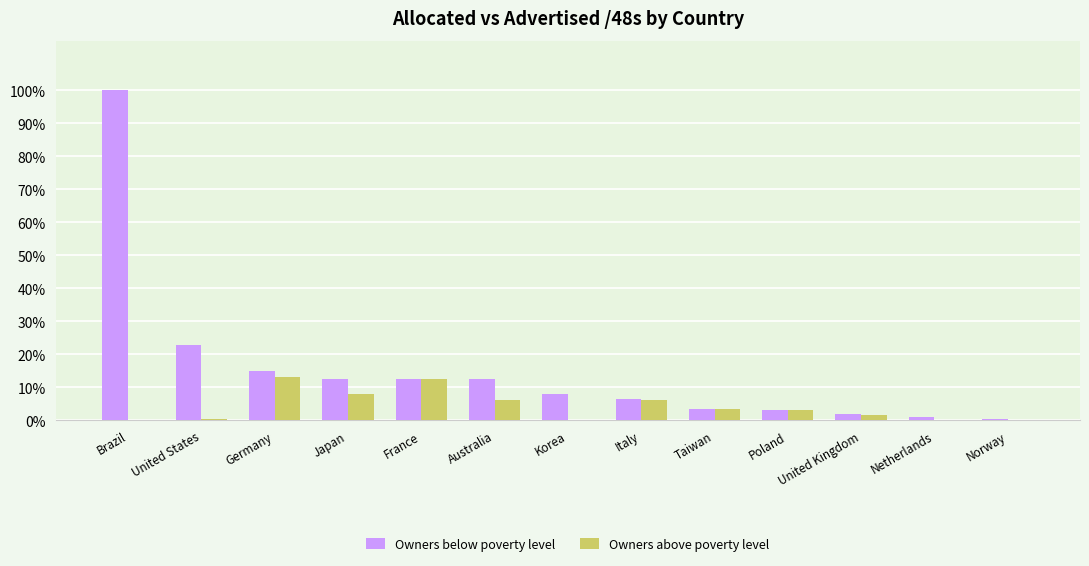

Where does the Owners above poverty level series first go above 3?

Germany